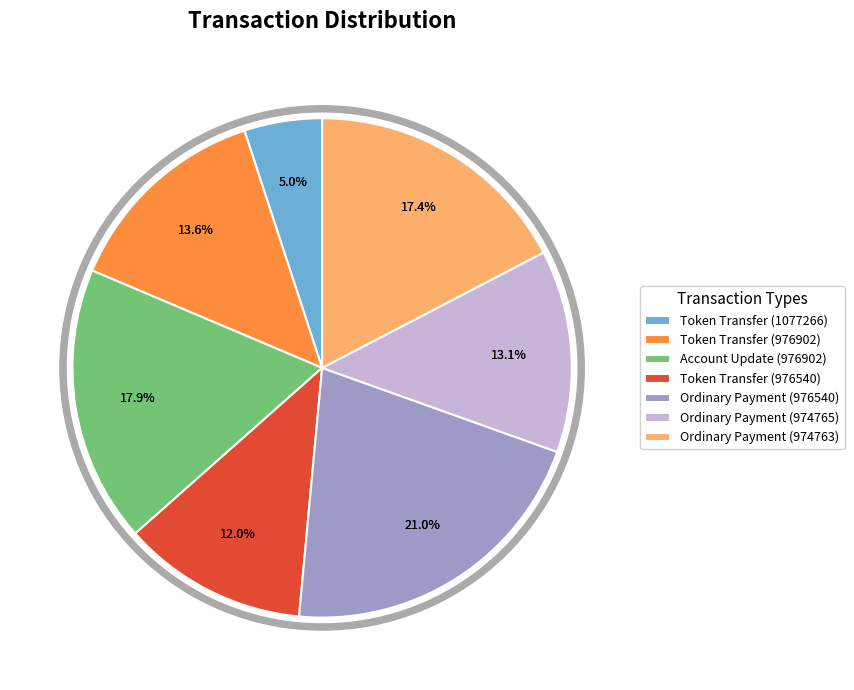

To the nearest percent, what is the average slice percentage?

14%